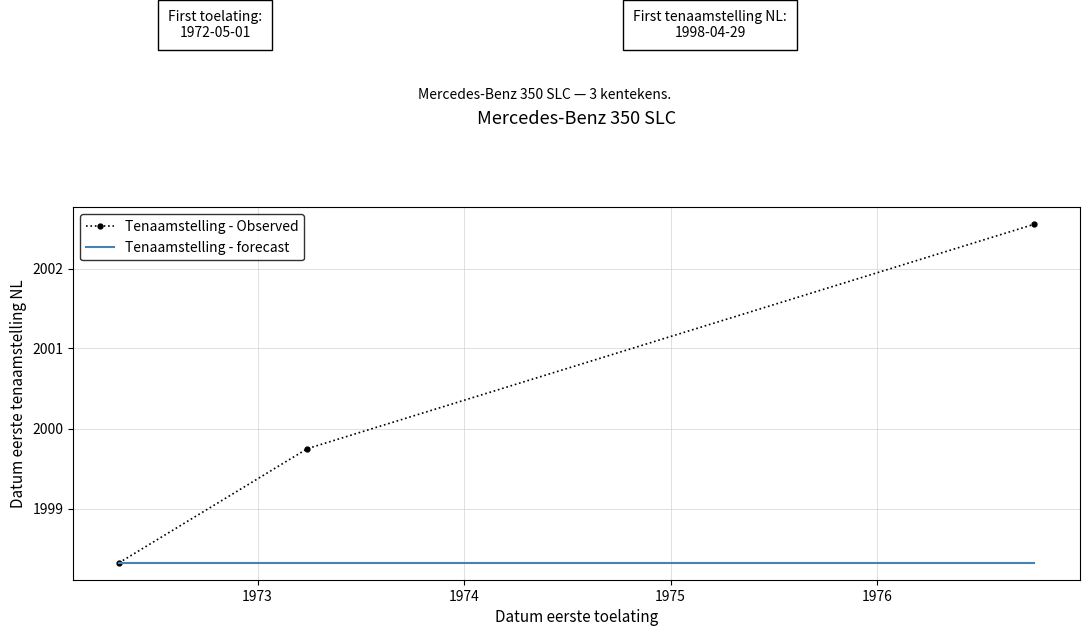

Is it true that the value at 22DLJT is 19295?

False